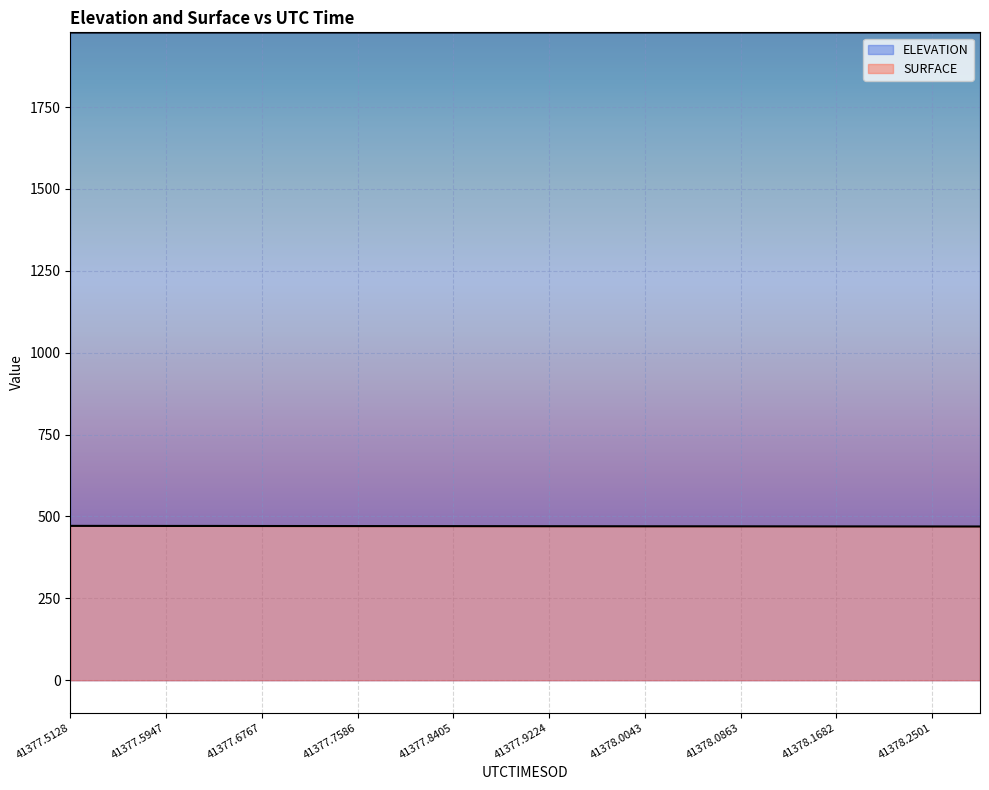

Is it true that SURFACE equals 471.1 at 41377.6357?

True